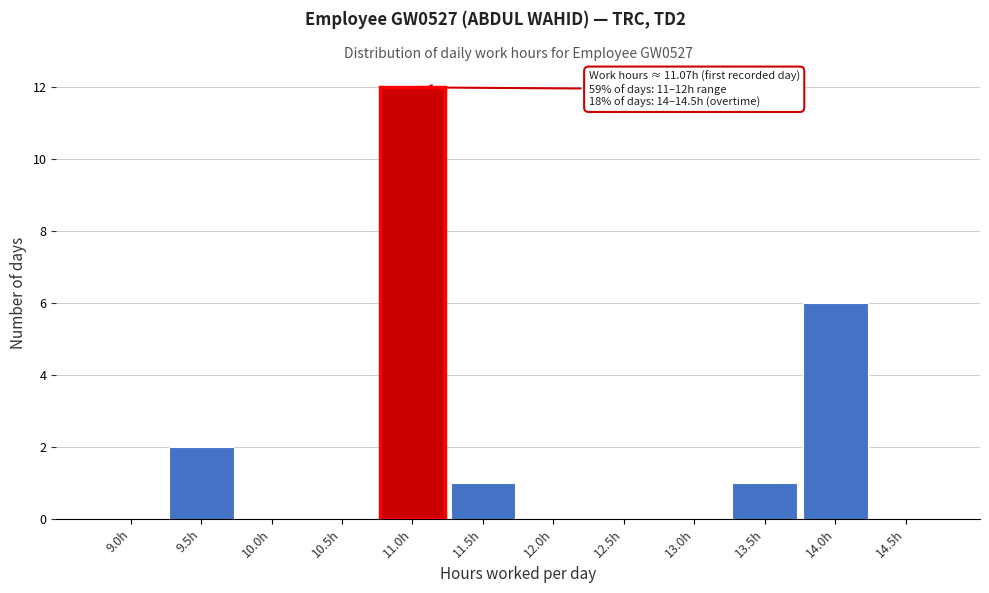

Reading left to right, transcribe all the data shown in this chart.

9.0h=0	9.5h=2	10.0h=0	10.5h=0	11.0h=12	11.5h=1	12.0h=0	12.5h=0	13.0h=0	13.5h=1	14.0h=6	14.5h=0